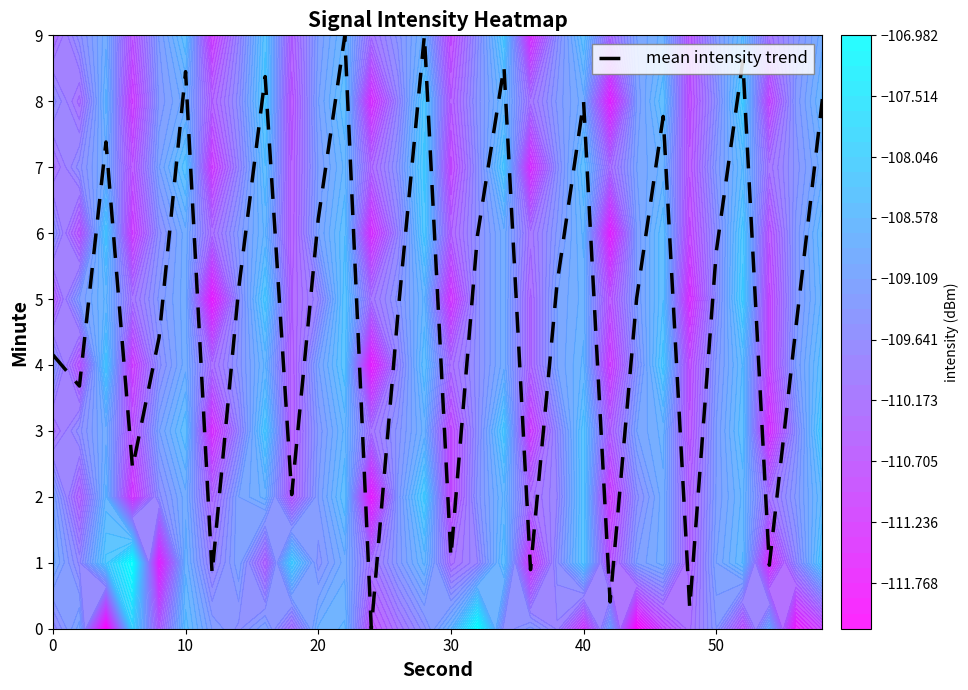

What is the difference between the maximum and second lowest values?

8.7